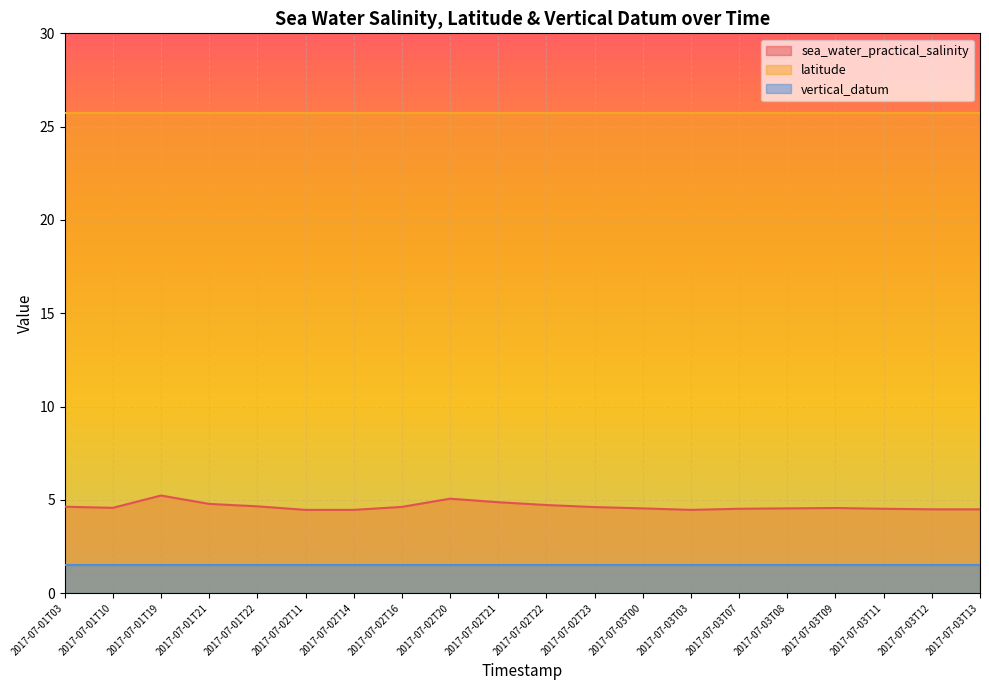

True or false: vertical_datum has a value of 1.5 at 2017-07-01T10.

True